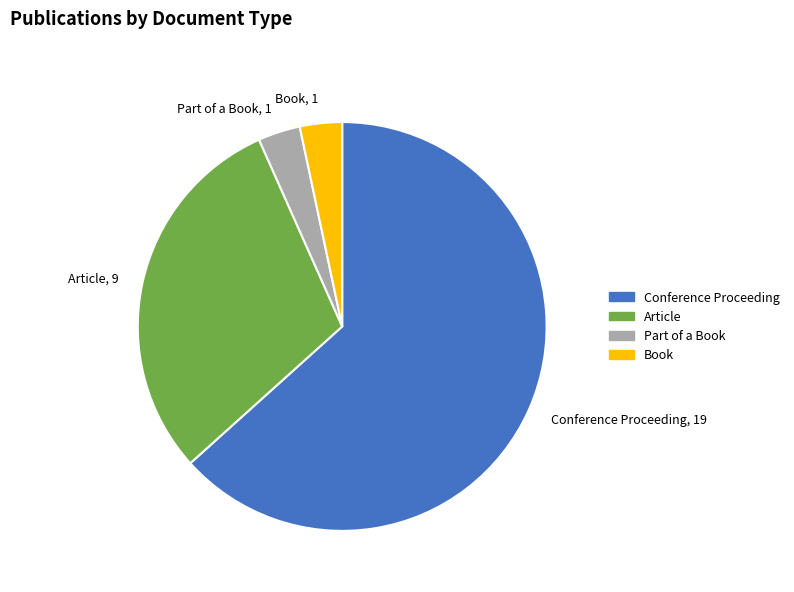

Is it true that Conference Proceeding, 19 is 71% of the pie?

False